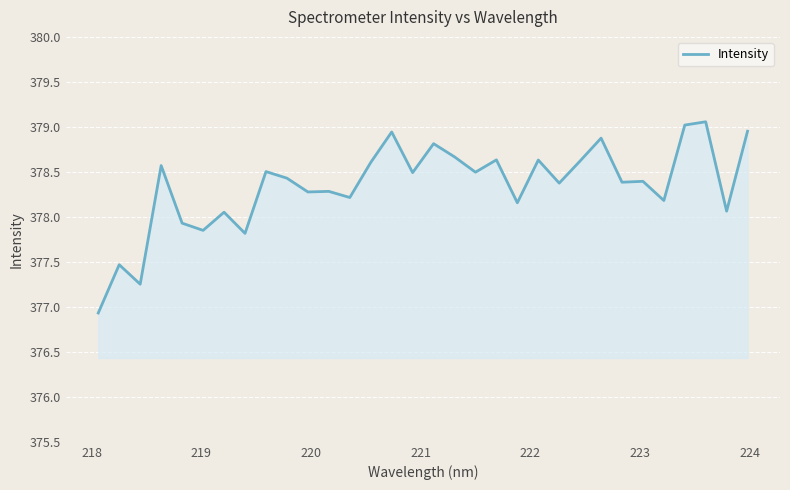

What is the minimum value shown in the chart?

376.9